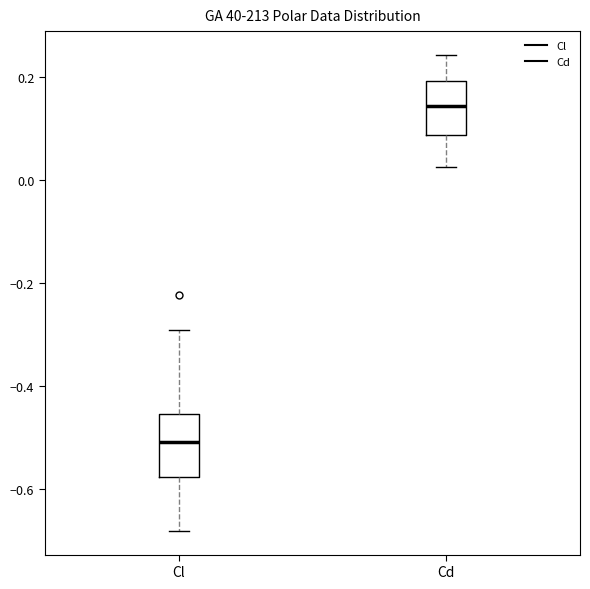

Reading left to right, read every box against the y-axis: the position of its median line, the range the box covers, and the ends of its whiskers. The values are not printed on the chart, so give them approximately, as read against the axis.

Cl: median -0.50, box -0.58 to -0.46, whiskers -0.68 to -0.30
Cd: median 0.14, box 0.08 to 0.20, whiskers 0.02 to 0.24